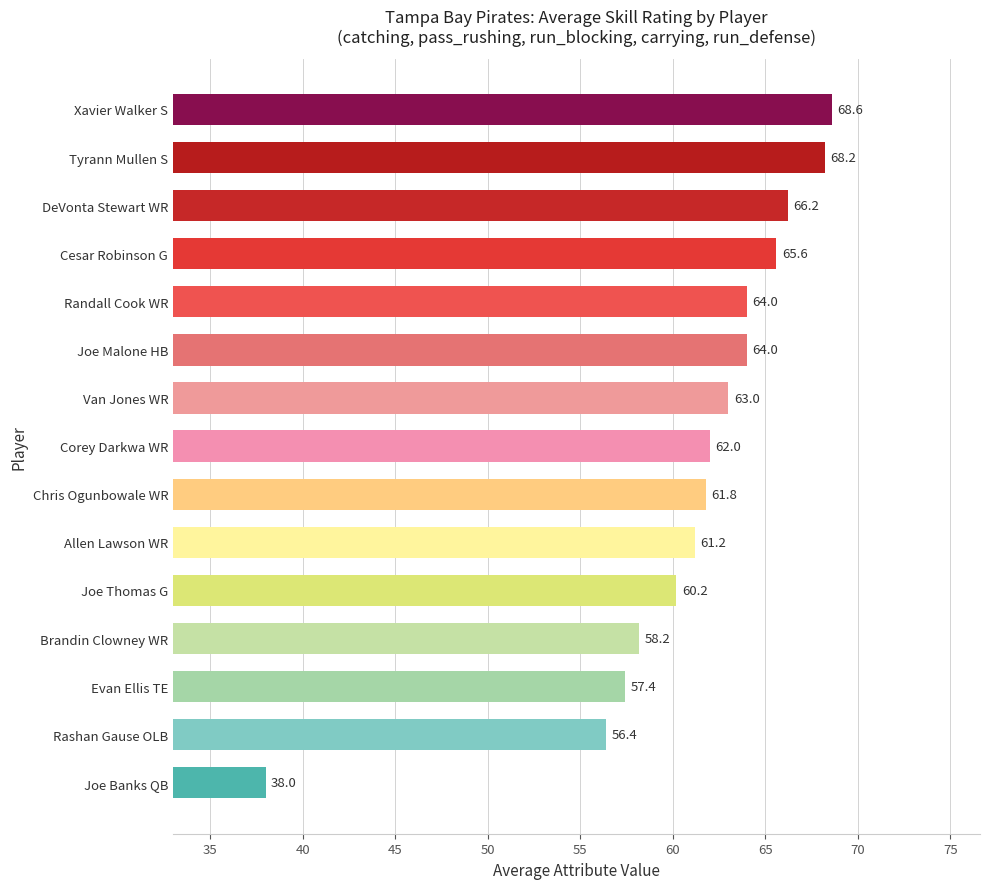

Reading bottom to top, list all the values displayed in this chart.

38.0	56.4	57.4	58.2	60.2	61.2	61.8	62.0	63.0	64.0	64.0	65.6	66.2	68.2	68.6